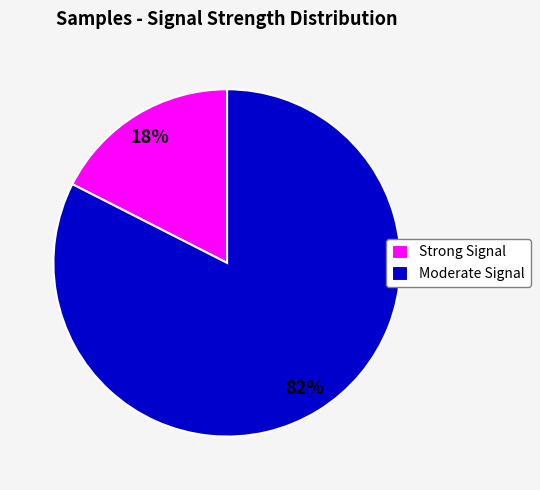

Is Strong Signal the majority of the pie?

No